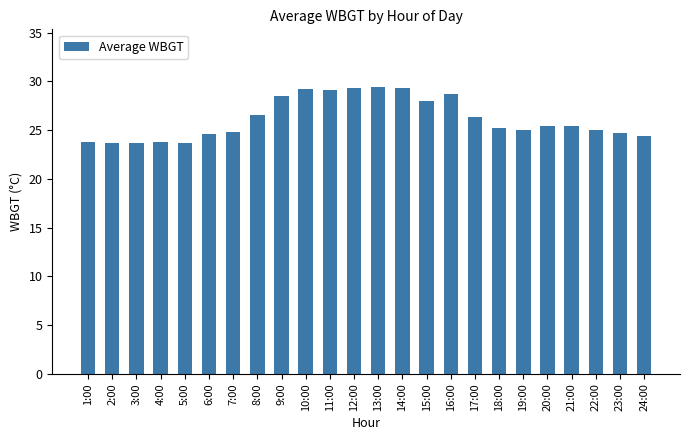

The chart shows a value of 12.5 at 11:00. True or false?

False